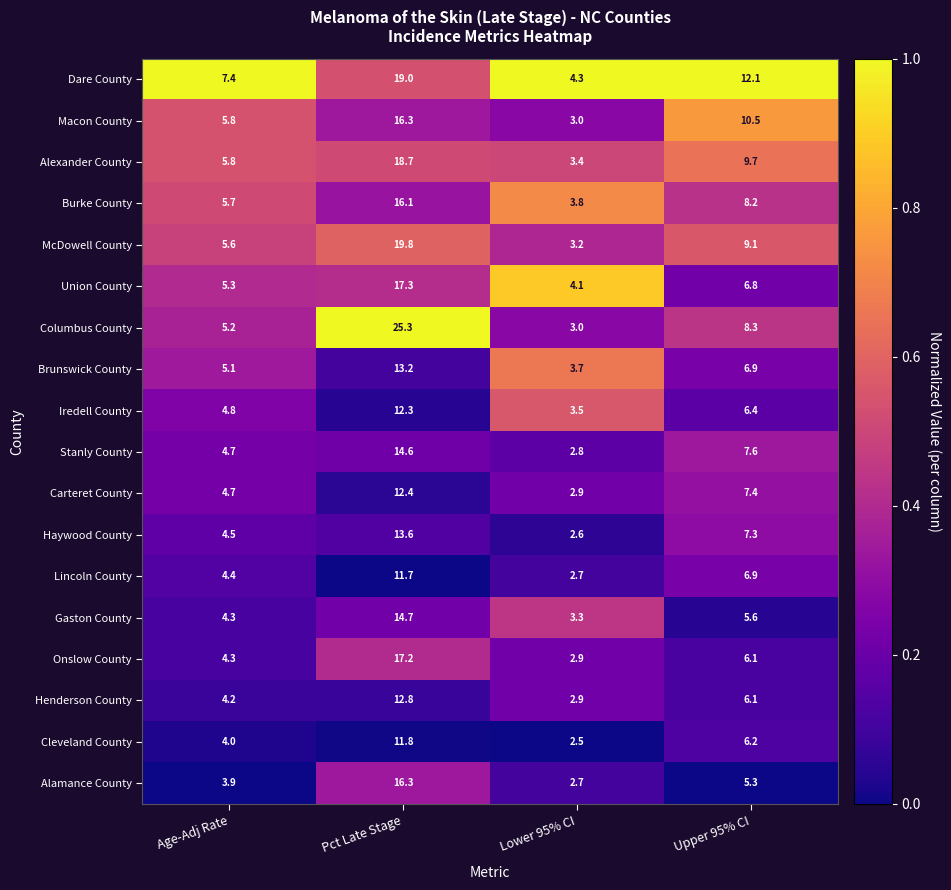

What is the spread (max minus min) of values at Age-Adj Rate?

3.5